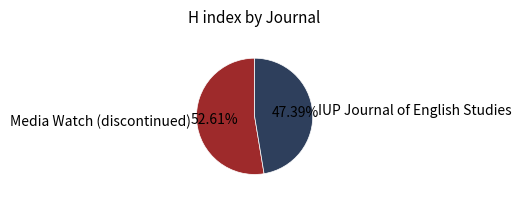

Which category has the biggest portion of the pie?

Media Watch (discontinued)